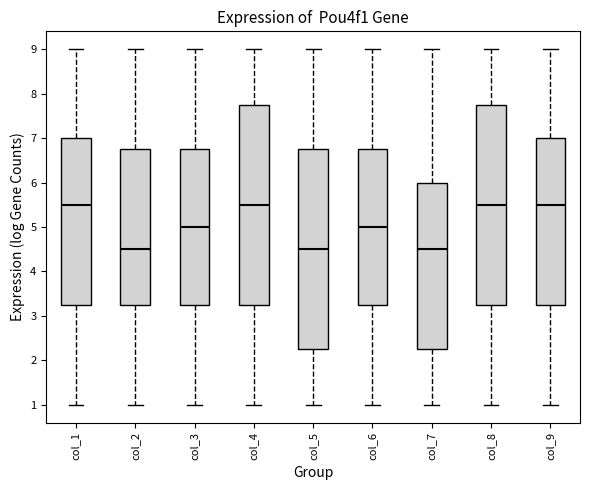

Reading left to right, read every box against the y-axis: the position of its median line, the range the box covers, and the ends of its whiskers. The values are not printed on the chart, so give them approximately, as read against the axis.

col_1: median 5.5, box 3.3 to 7.0, whiskers 1.0 to 9.0
col_2: median 4.5, box 3.3 to 6.8, whiskers 1.0 to 9.0
col_3: median 5.0, box 3.3 to 6.8, whiskers 1.0 to 9.0
col_4: median 5.5, box 3.3 to 7.8, whiskers 1.0 to 9.0
col_5: median 4.5, box 2.3 to 6.8, whiskers 1.0 to 9.0
col_6: median 5.0, box 3.3 to 6.8, whiskers 1.0 to 9.0
col_7: median 4.5, box 2.3 to 6.0, whiskers 1.0 to 9.0
col_8: median 5.5, box 3.3 to 7.8, whiskers 1.0 to 9.0
col_9: median 5.5, box 3.3 to 7.0, whiskers 1.0 to 9.0